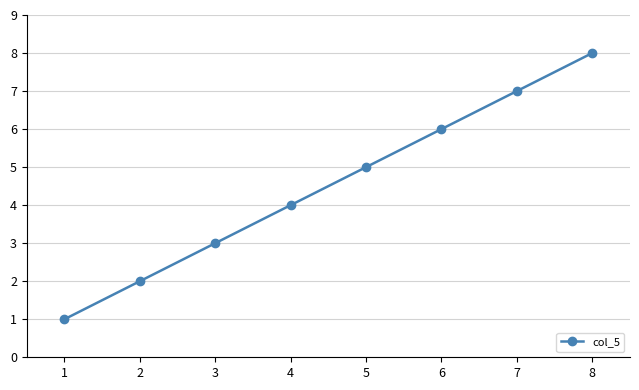

List the labels in order of value, smallest first.

1, 2, 3, 4, 5, 6, 7, 8